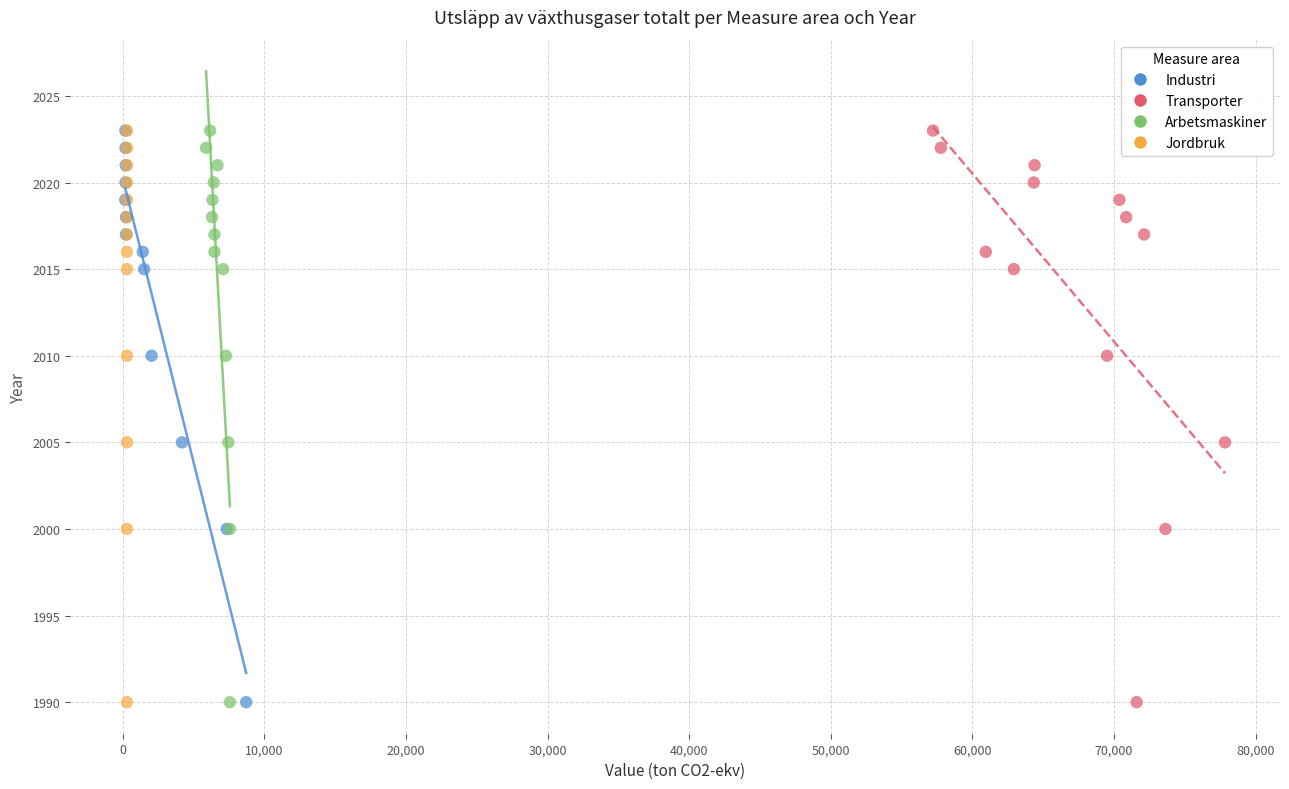

What are all the series names shown in the legend?

Industri, Transporter, Arbetsmaskiner, Jordbruk